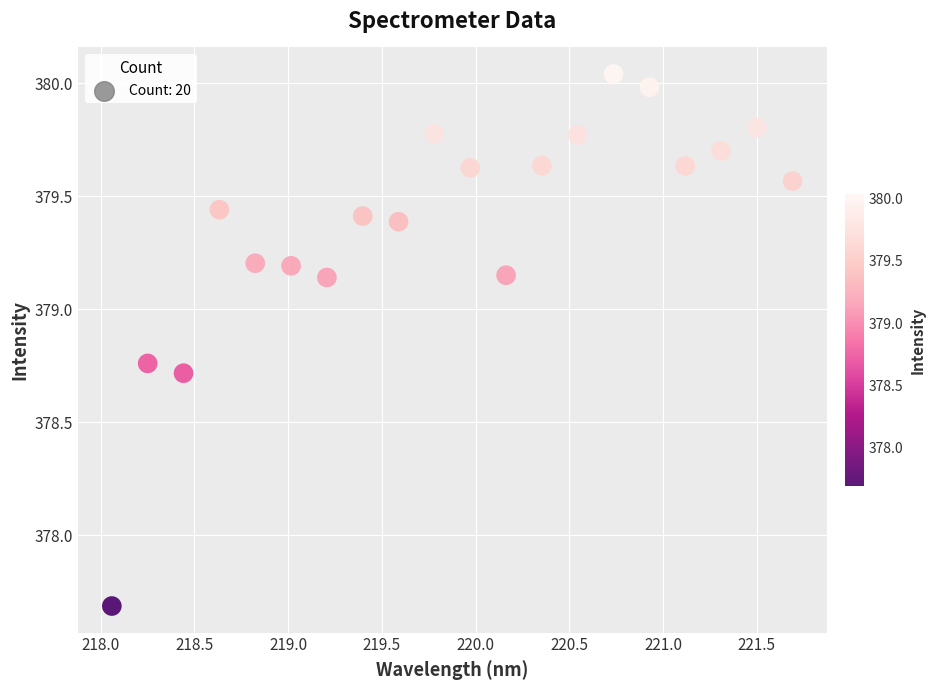

What Y value in the scatter plot is closest to 378?

377.7